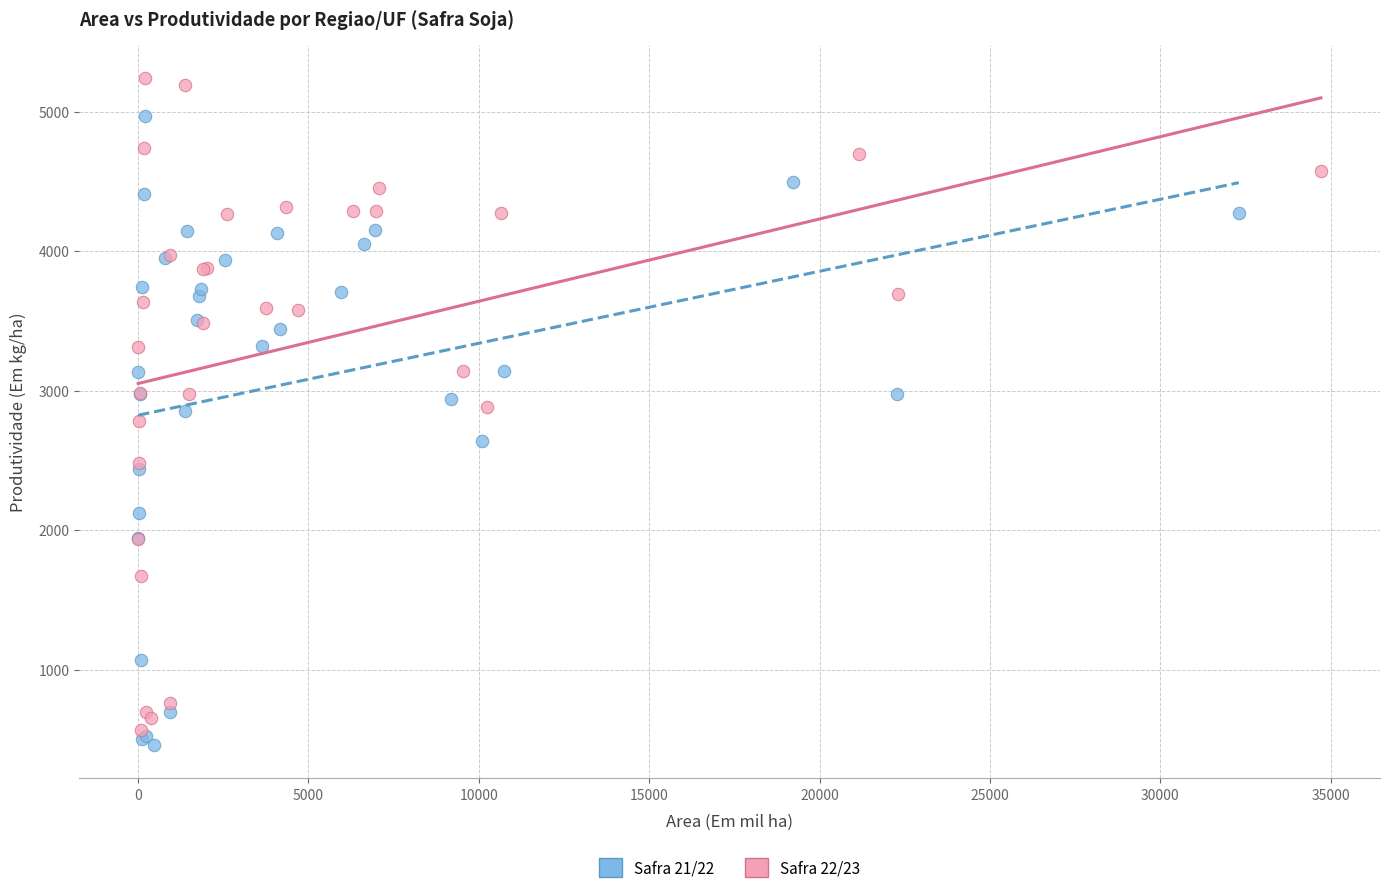

Which series has the largest Y range (max minus min)?

Safra 22/23